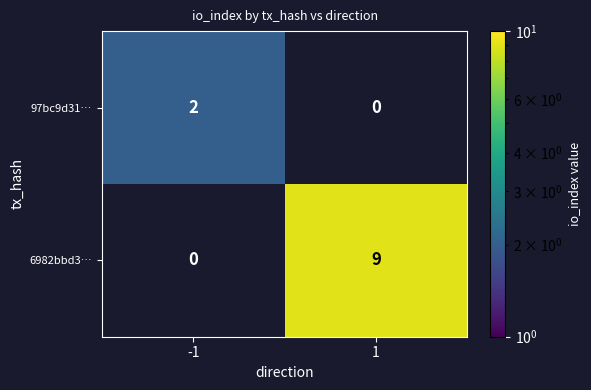

True or false: 6982bbd3… has a value of 4 at 1.

False